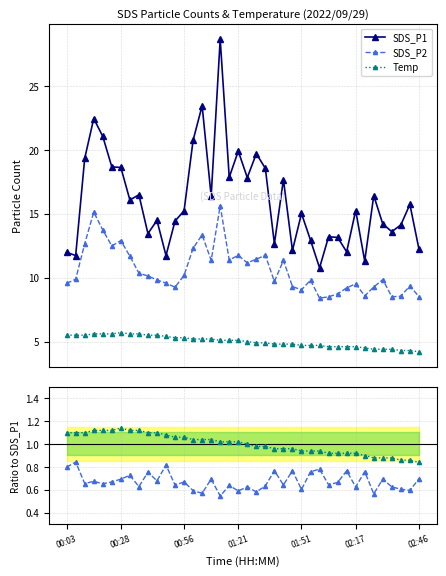

How many values in the Temp series are below 1?

20